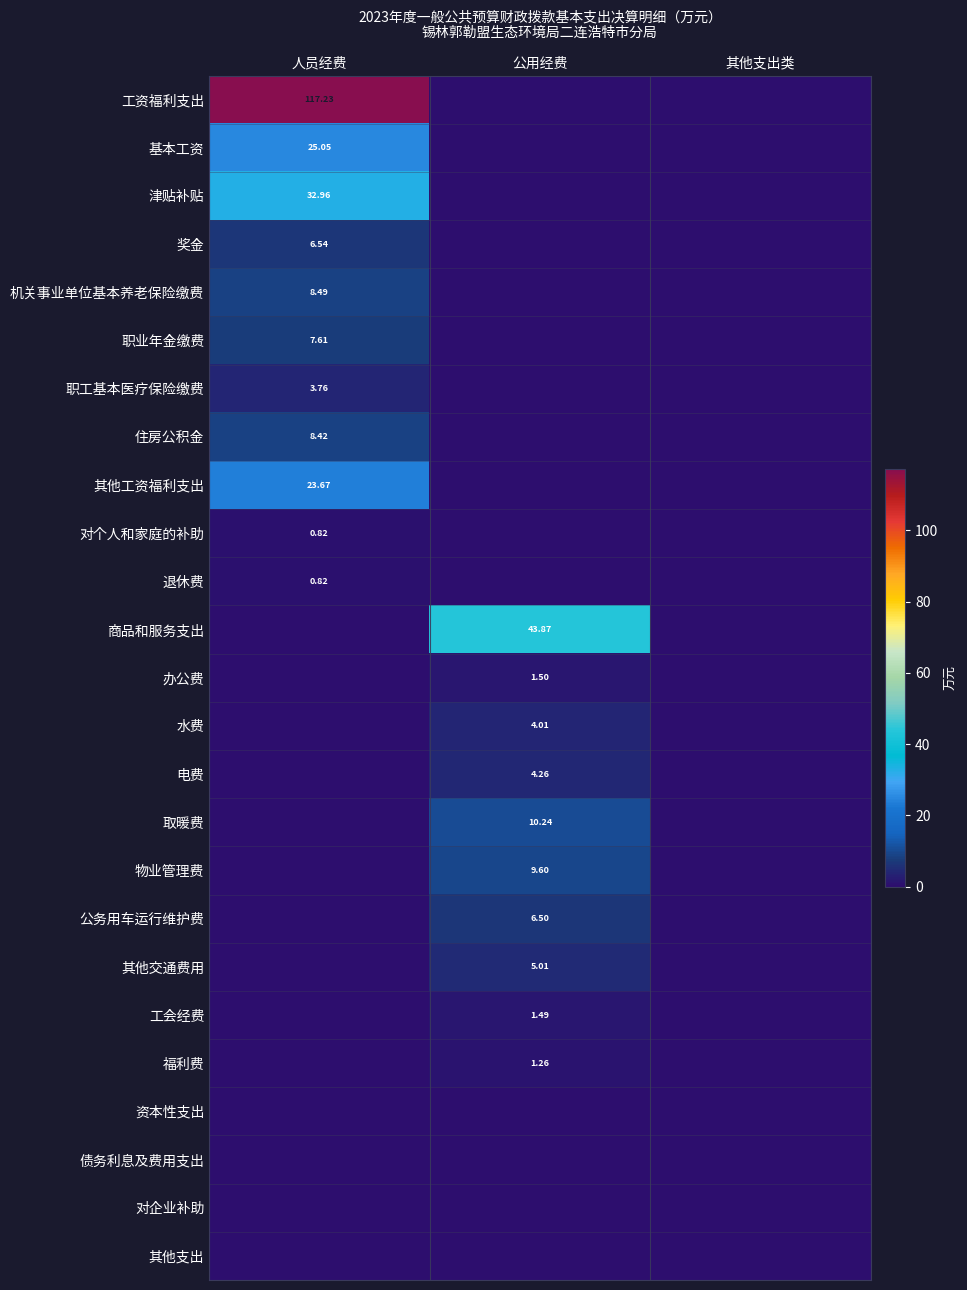

What is the total value across all series at 人员经费?

235.4